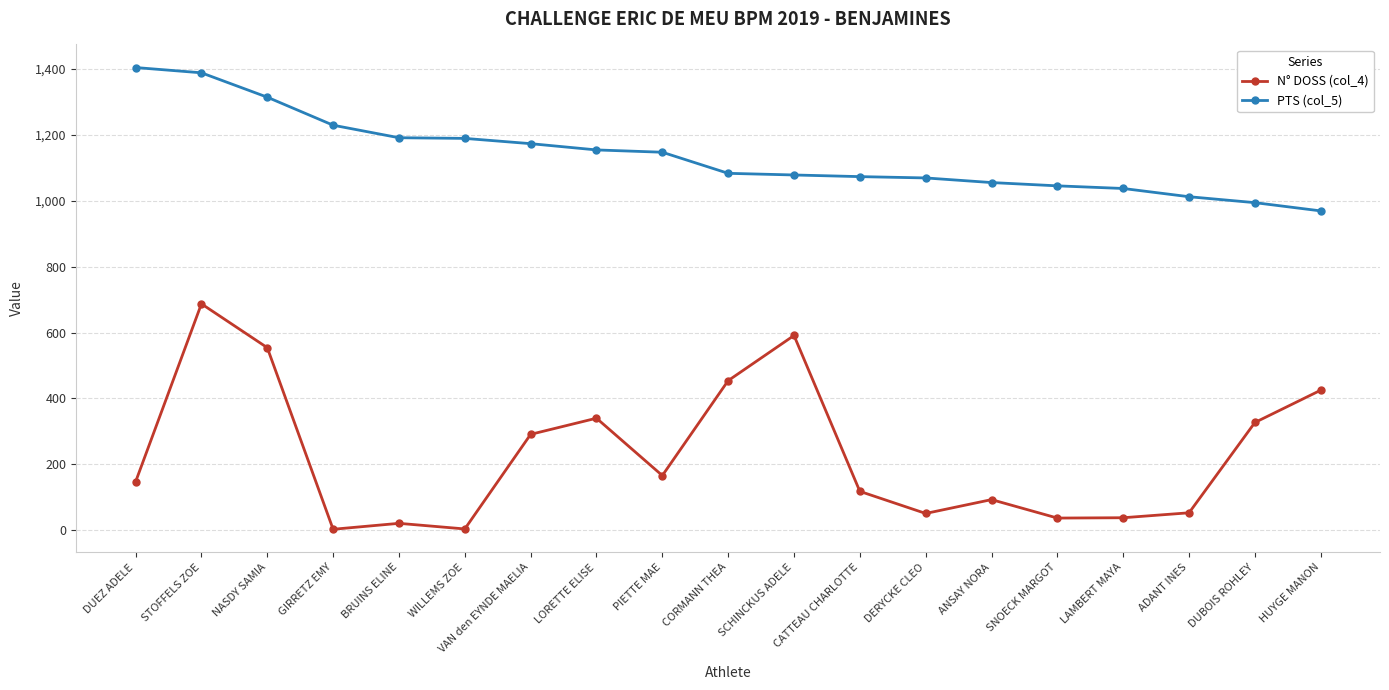

Is it true that PTS (col_5) equals 1996 at PIETTE MAE?

False